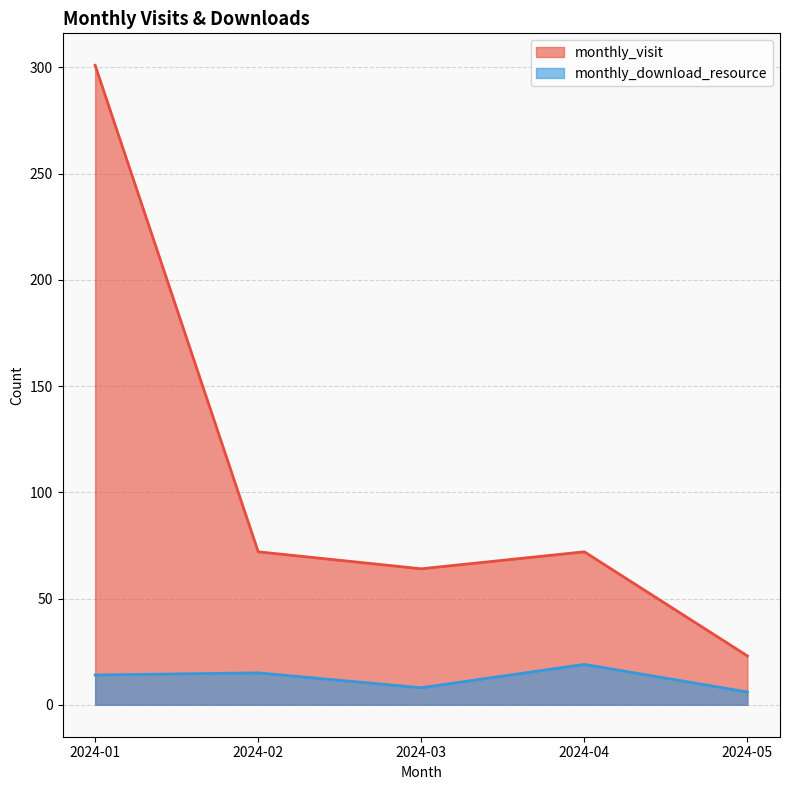

True or false: monthly_download_resource has more than 0 points higher than both neighbors.

True